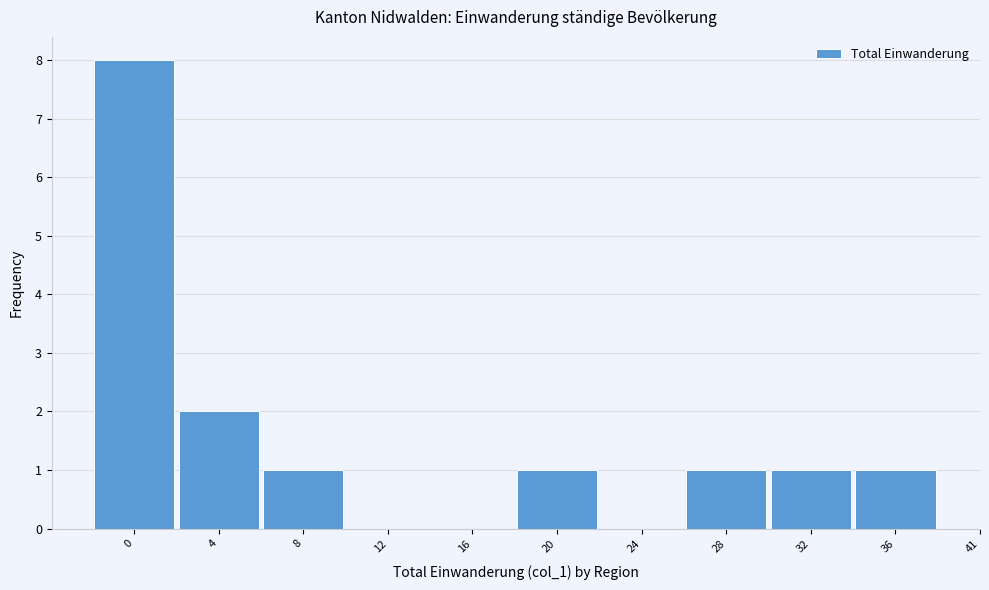

Reading right to left, list all the values displayed in this chart.

36=1	32=1	28=1	24=0	20=1	16=0	12=0	8=1	4=2	0=8